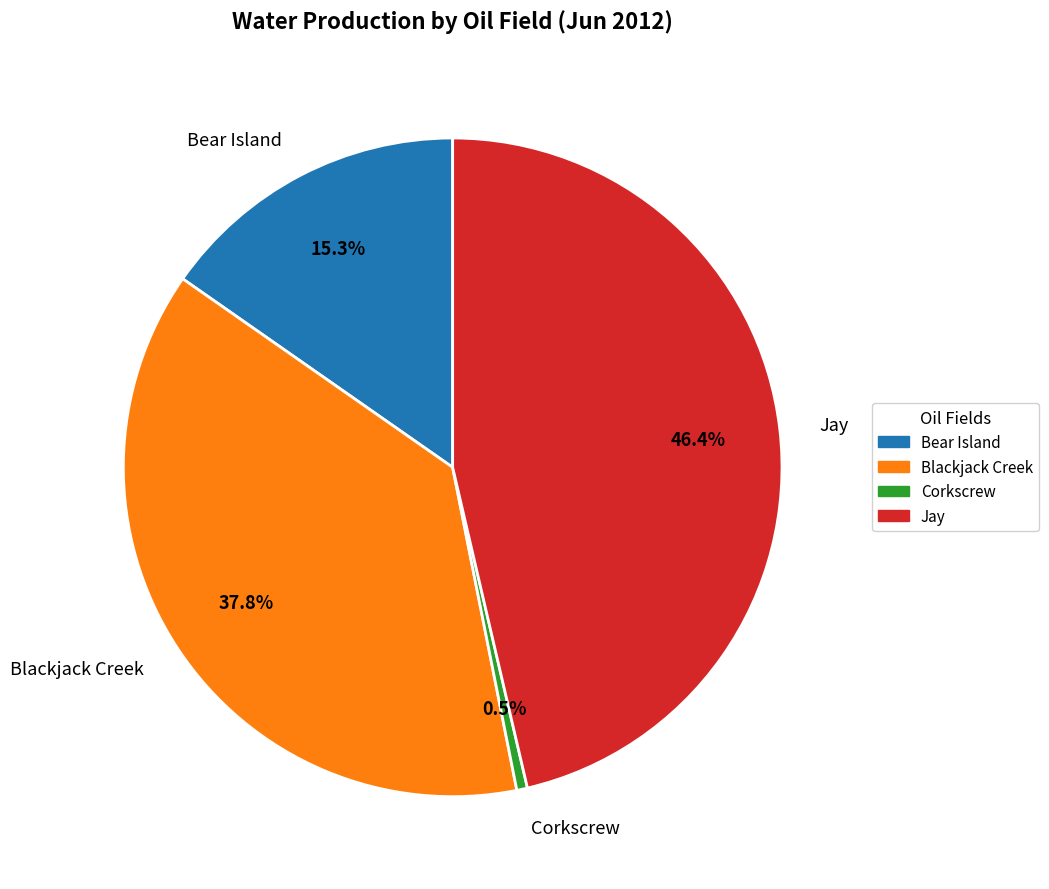

Which category has the biggest portion of the pie?

Jay